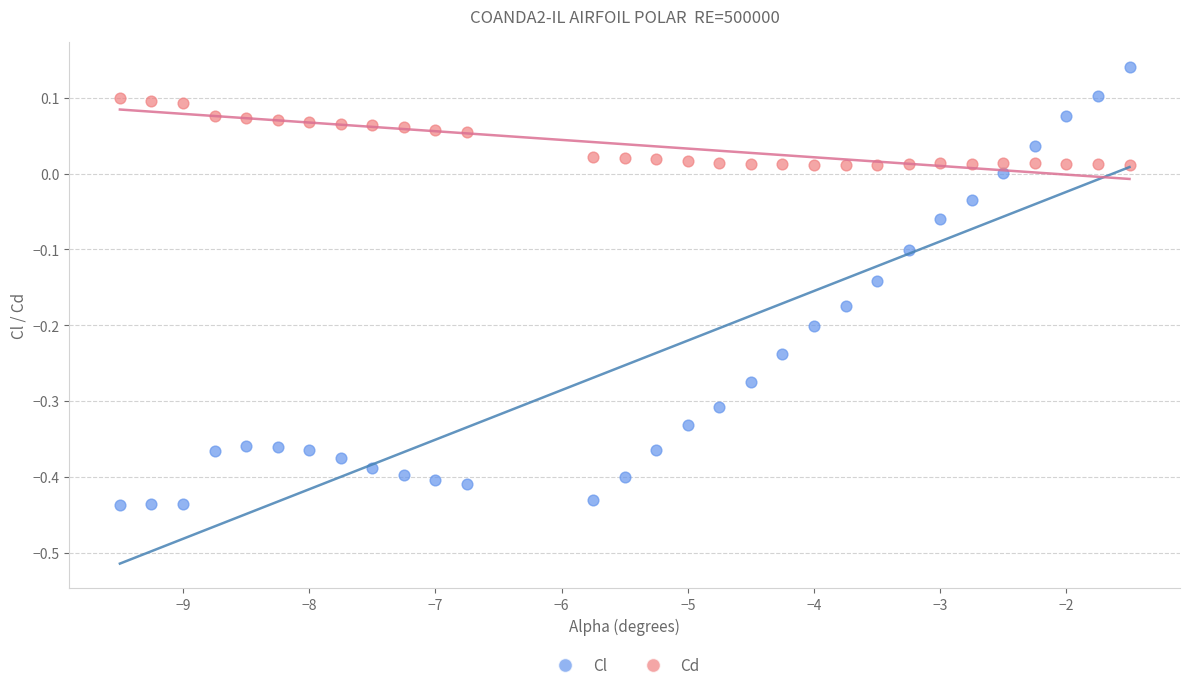

Across all data points, what is the range of X values (max minus min)?

8.0